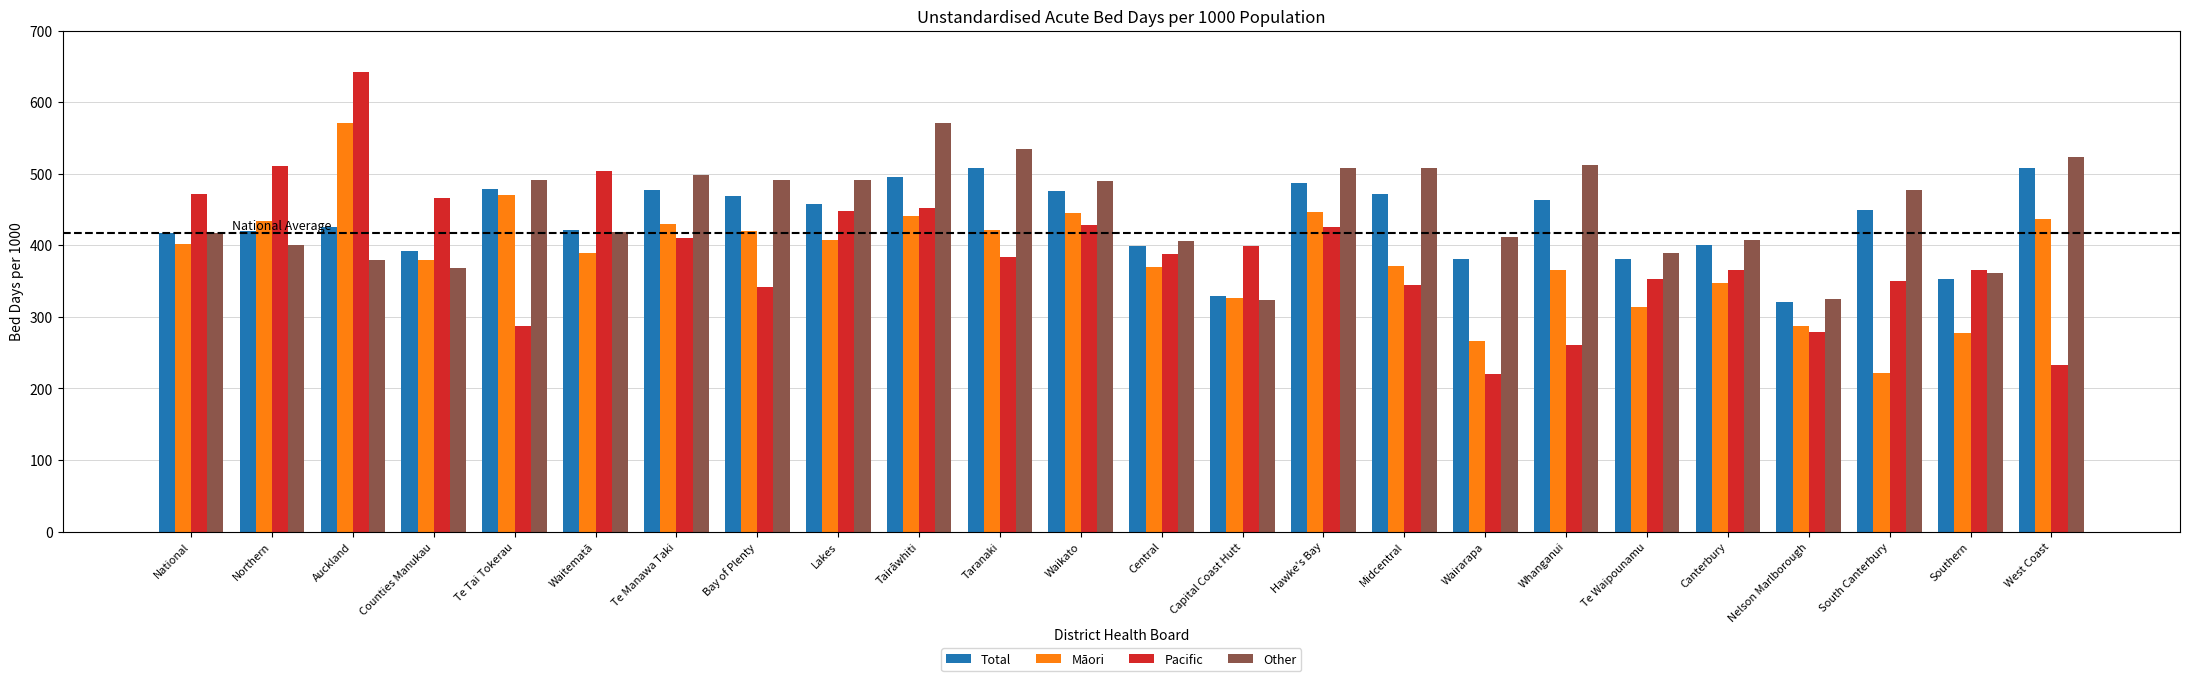

What is the difference between the maximum and minimum values in the Pacific series?

422.1